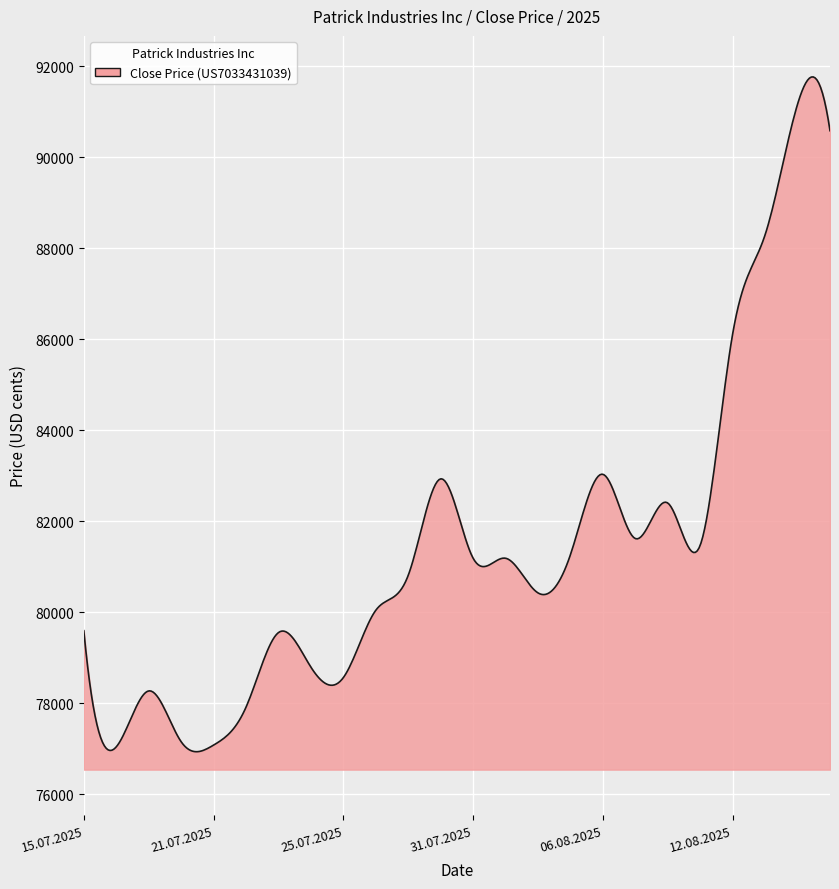

What is the difference between the maximum and minimum values?

14824.1